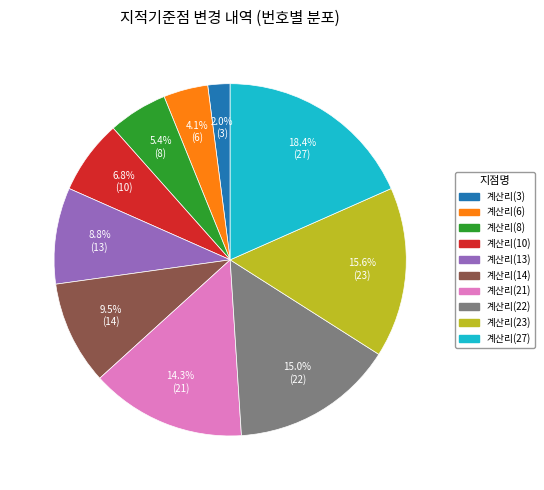

The 계산리(14) slice represents 21% of the pie. True or false?

False